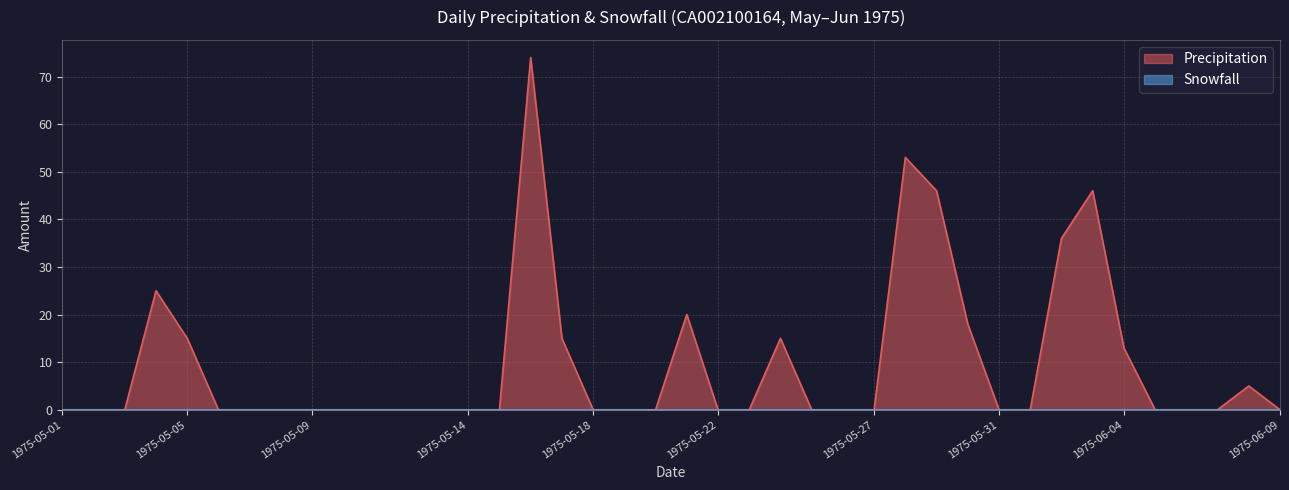

At which category does the chart reach its minimum across all series?

1975-05-01